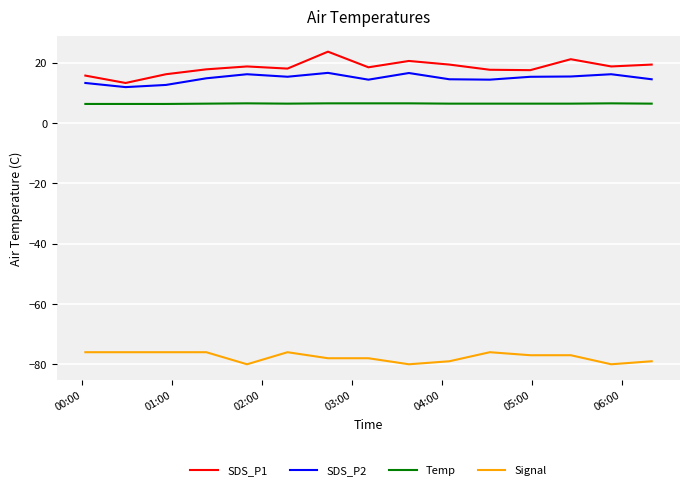

List the series in order of their peak value, highest first.

SDS_P1, SDS_P2, Temp, Signal